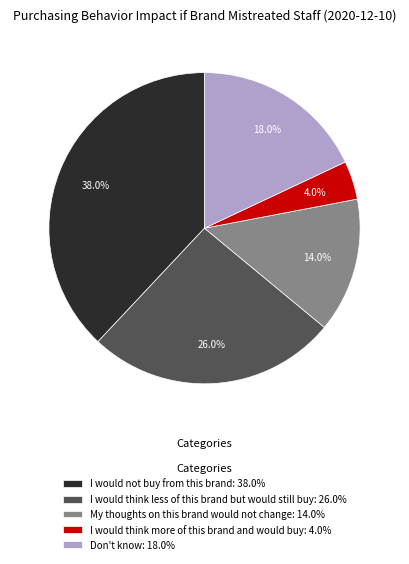

Do I would think less of this brand but would still buy and My thoughts on this brand would not change together represent more than half of the pie?

No